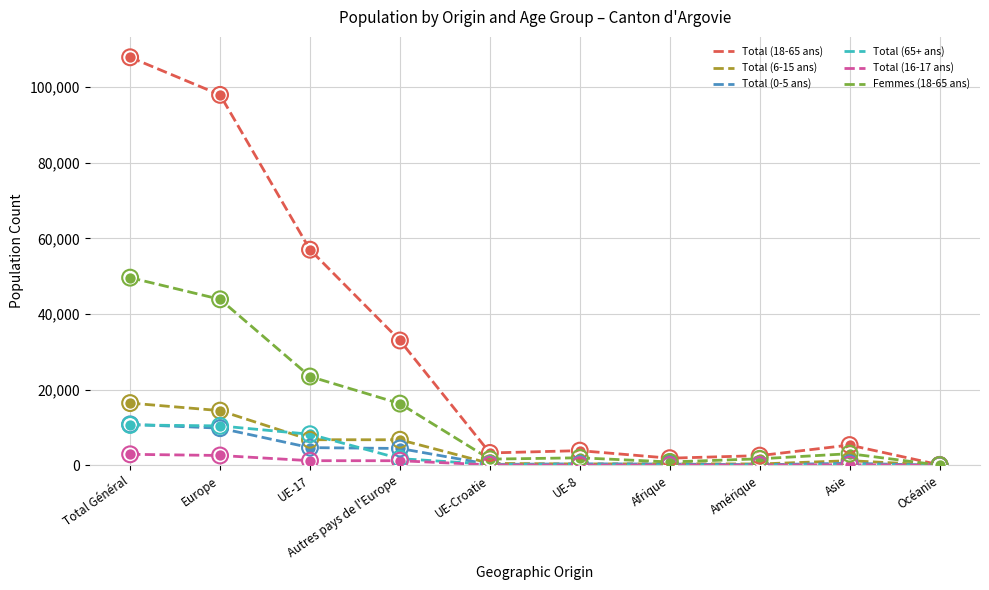

At which category is the sum across all series the highest?

Total Général